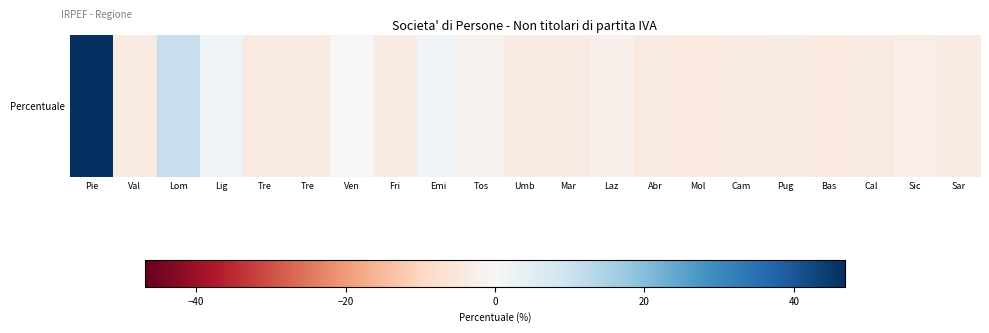

Is it true that the value at Cam is -4.0?

True